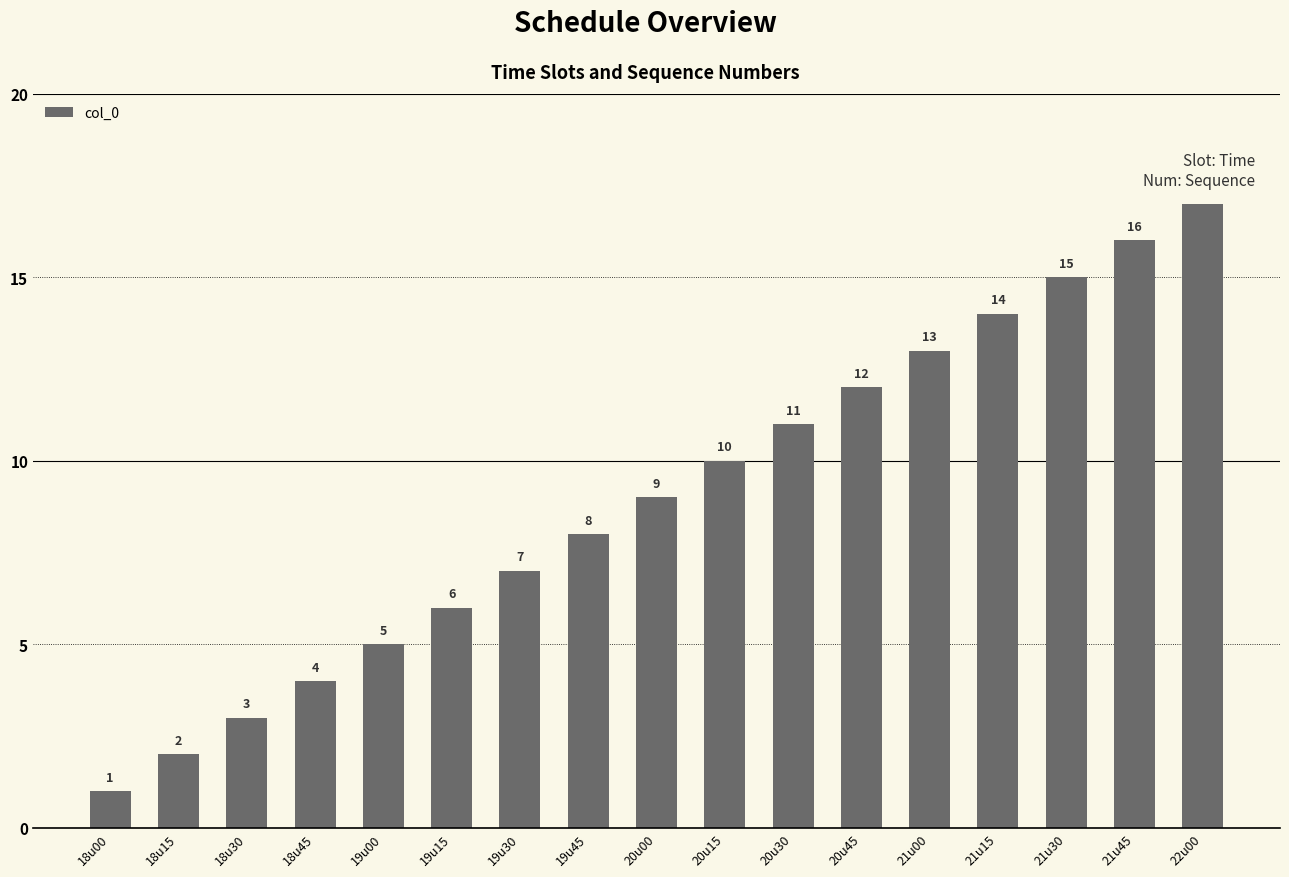

Reading left to right, list all the values displayed in this chart.

18u00=1	18u15=2	18u30=3	18u45=4	19u00=5	19u15=6	19u30=7	19u45=8	20u00=9	20u15=10	20u30=11	20u45=12	21u00=13	21u15=14	21u30=15	21u45=16	22u00=17